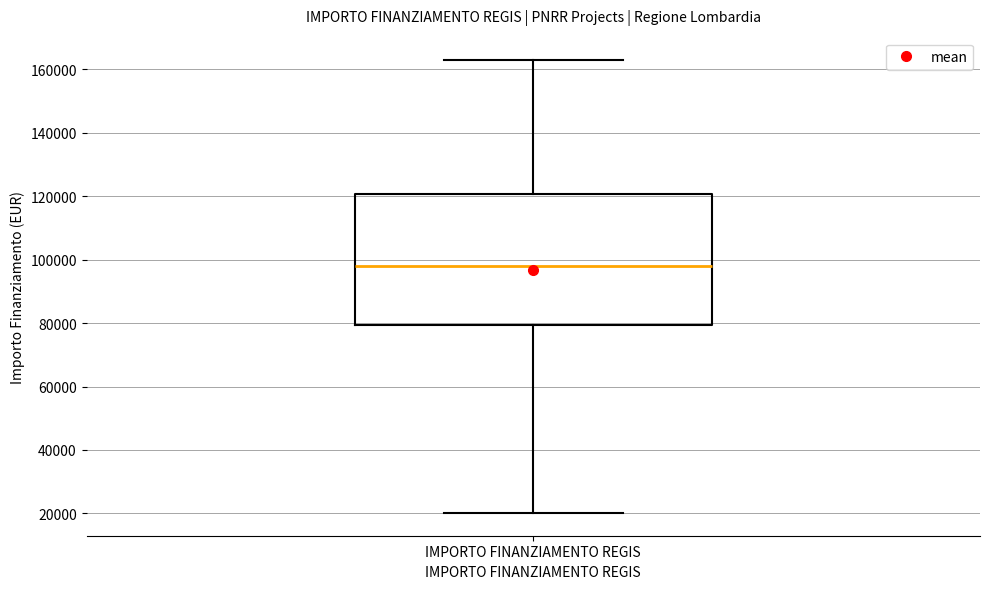

Read this box plot against the y-axis: the position of the median line, the range covered by the box, and the ends of both whiskers. The values are not printed on the chart, so give them approximately, as read against the axis.

median 98000, box 80000 to 120000, whiskers 20000 to 162000